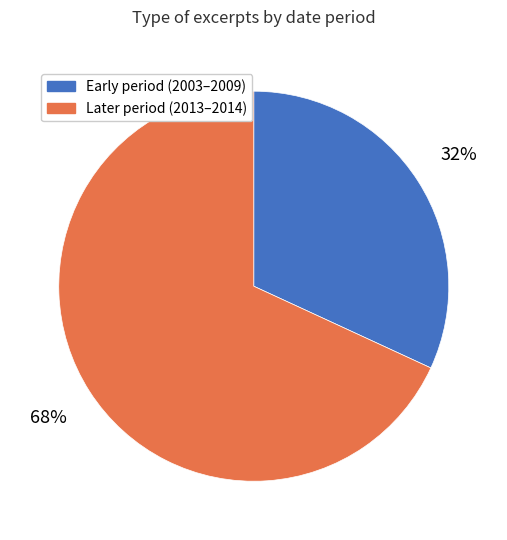

To the nearest percent, what is the difference between the largest and smallest slice percentages?

36%